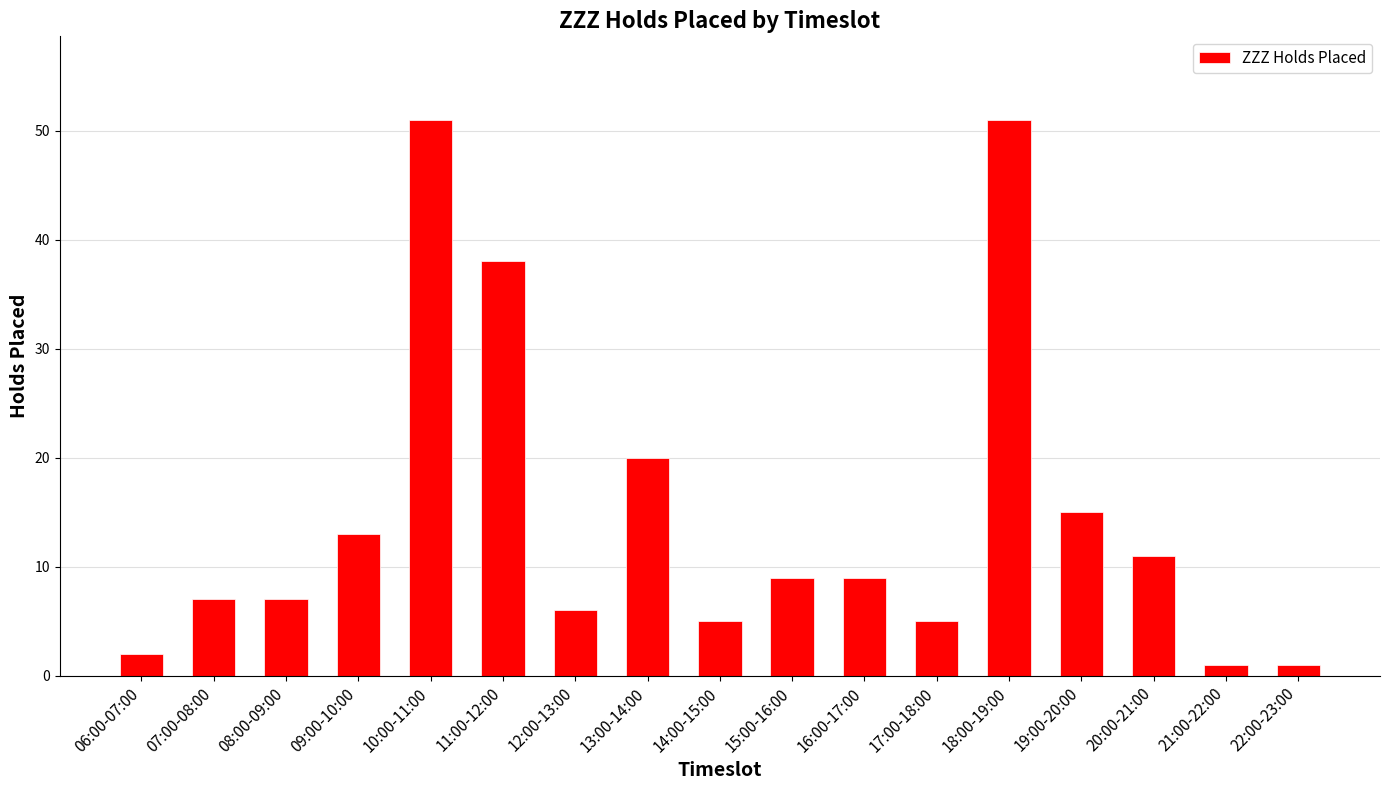

What is the difference between the second highest and second lowest values?

50